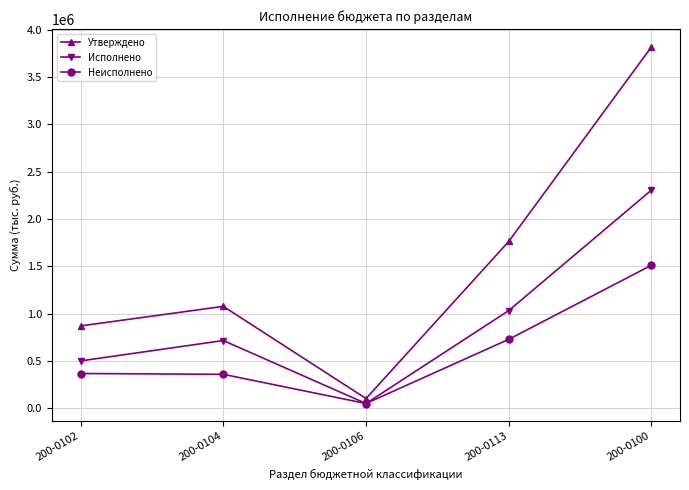

List the series in order of their overall mean, lowest first.

Неисполнено, Исполнено, Утверждено